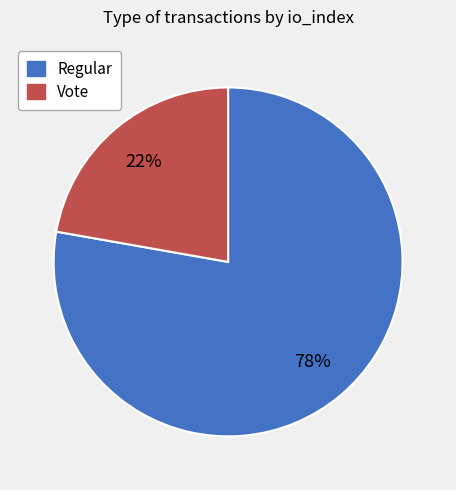

Combined, do Vote and Regular account for over 50%?

Yes